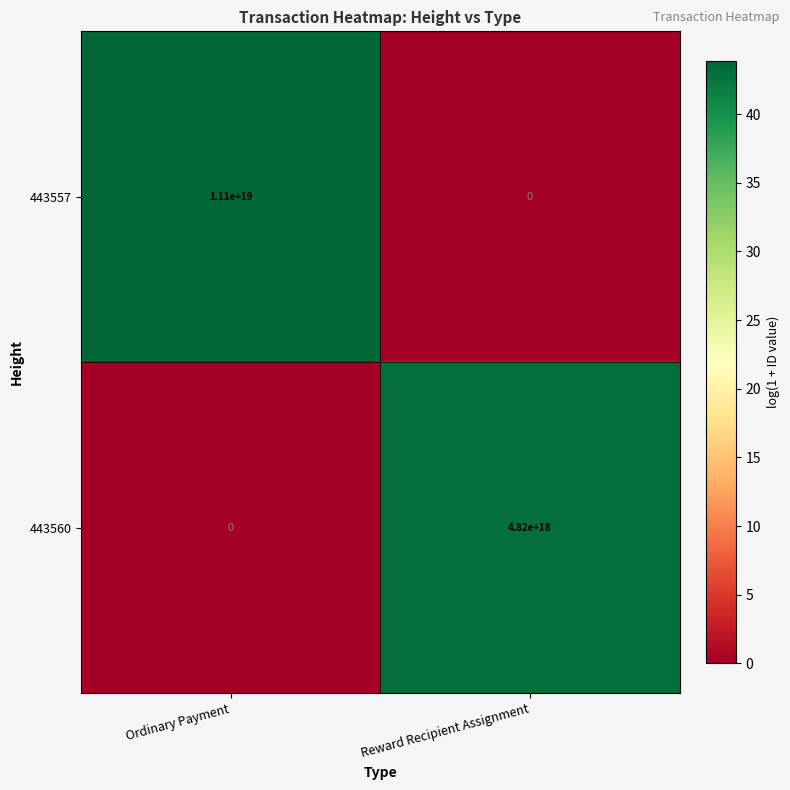

Rank the series at Reward Recipient Assignment from lowest to highest value.

443557, 443560